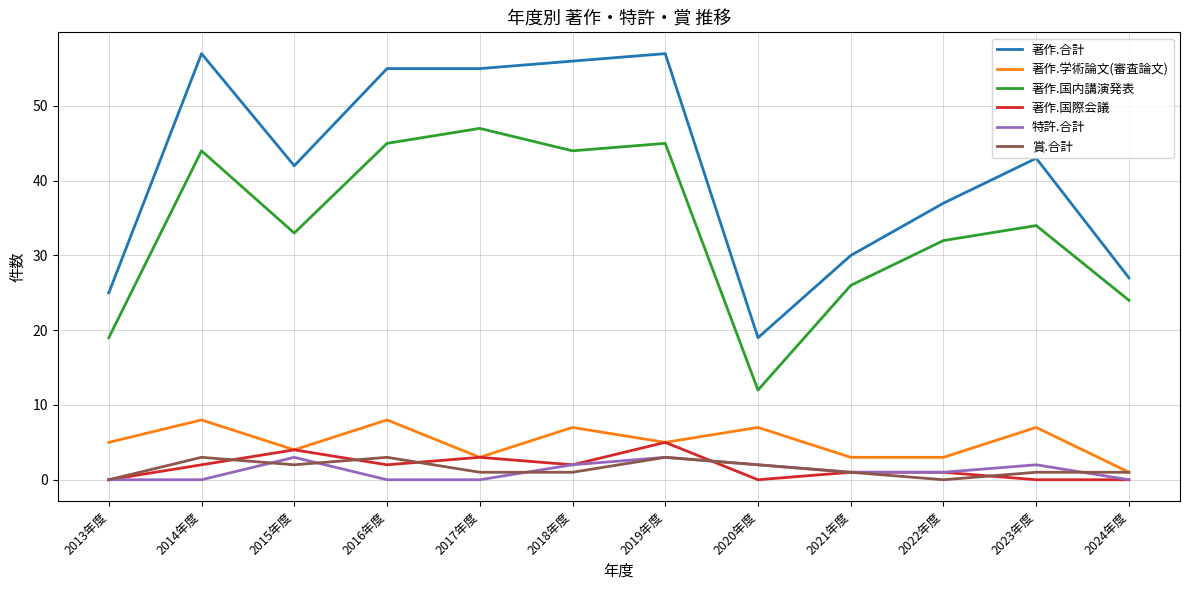

What is the difference between the maximum and minimum values in the 著作.合計 series?

38